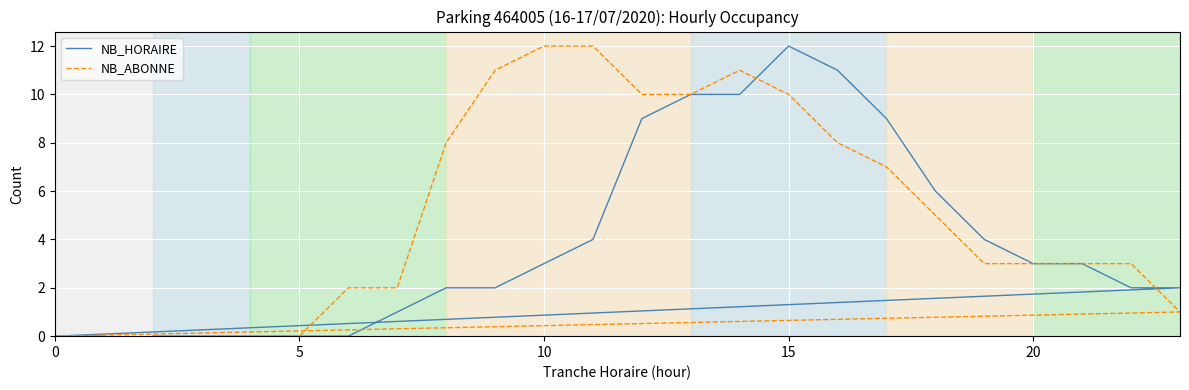

How many data points in NB_ABONNE are above 3?

11